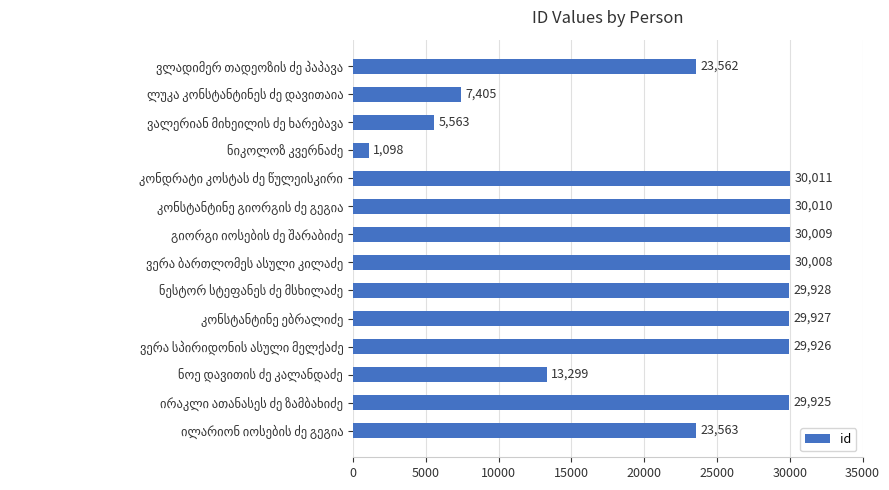

Reading top to bottom, transcribe all the data shown in this chart.

23562	7405	5563	1098	30011	30010	30009	30008	29928	29927	29926	13299	29925	23563